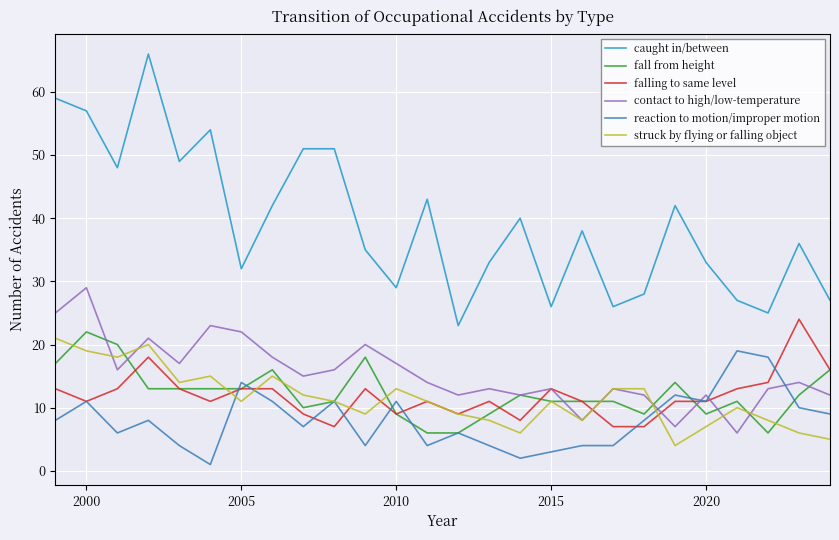

True or false: fall from height and caught in/between intersect in this chart.

False